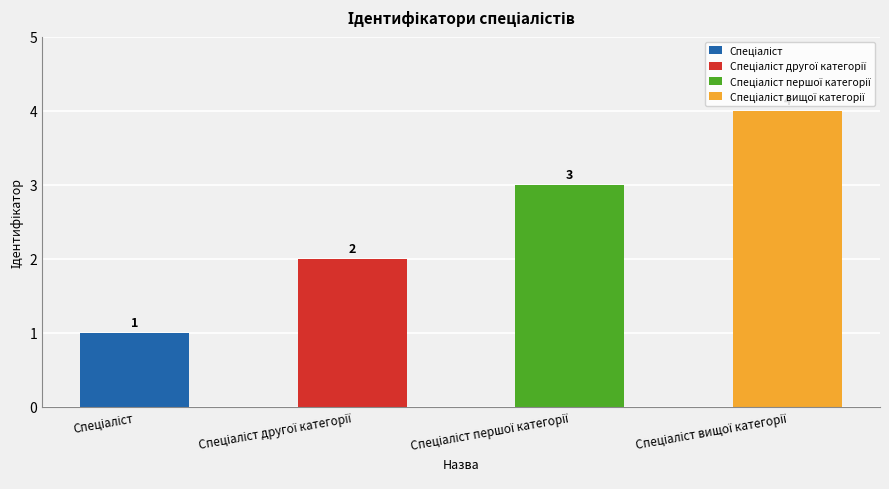

What is the smallest value displayed?

1